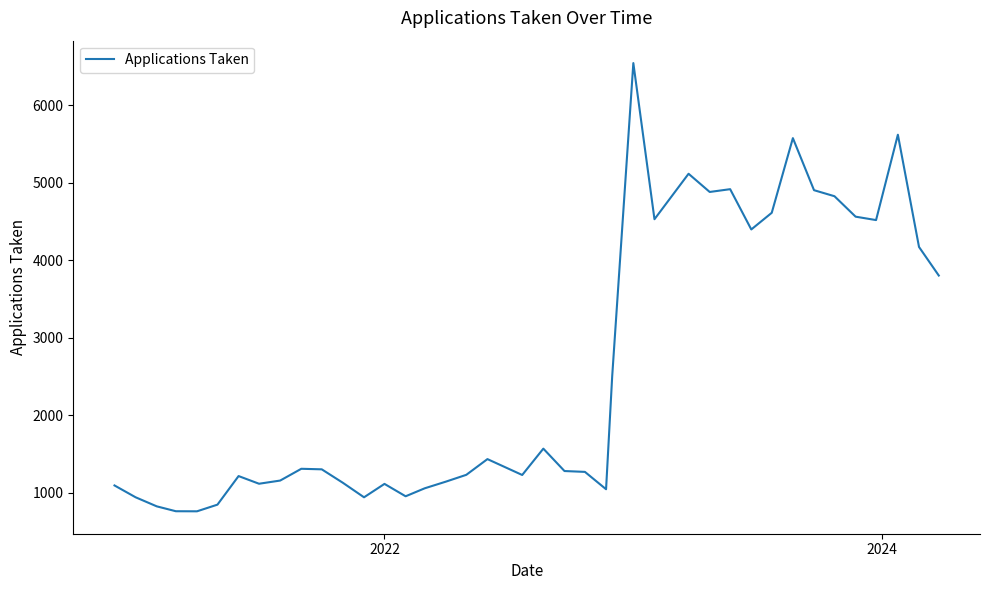

How many distinct data groups are displayed?

1